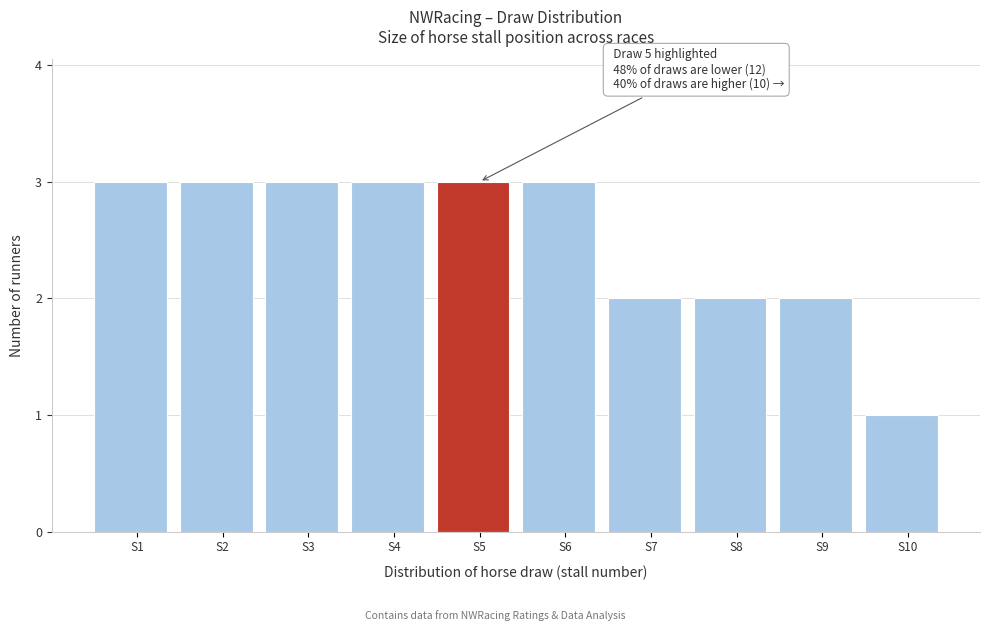

Reading left to right, transcribe all the data shown in this chart.

S1=3	S2=3	S3=3	S4=3	S5=3	S6=3	S7=2	S8=2	S9=2	S10=1